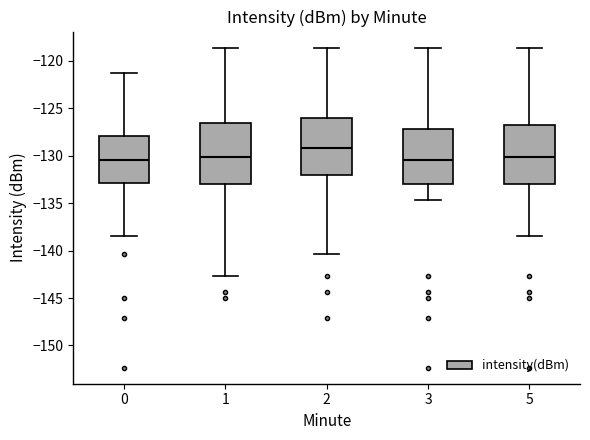

Reading left to right, transcribe this box plot: for each box, give where its median line is, the range the box spans, and where its two whiskers end, as read against the y-axis. The values are not printed on the chart, so give them approximately, as read against the axis.

0: median -130.5, box -133.0 to -128.0, whiskers -138.5 to -121.5
1: median -130.0, box -133.0 to -126.5, whiskers -142.5 to -118.5
2: median -129.0, box -132.0 to -126.0, whiskers -140.5 to -118.5
3: median -130.5, box -133.0 to -127.0, whiskers -134.5 to -118.5
5: median -130.0, box -133.0 to -126.5, whiskers -138.5 to -118.5